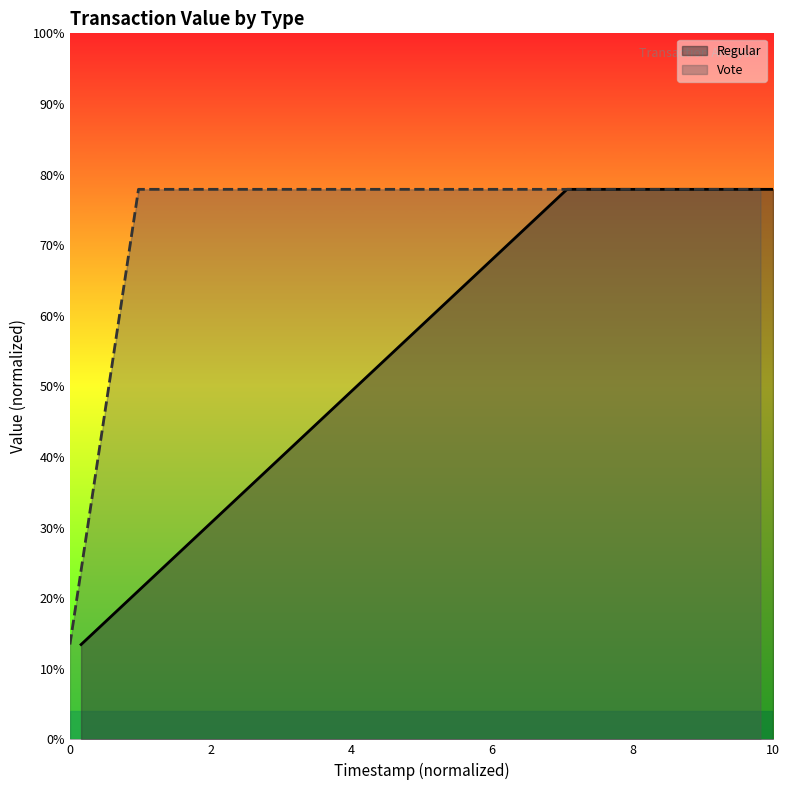

Which series has the largest total across all categories?

Regular